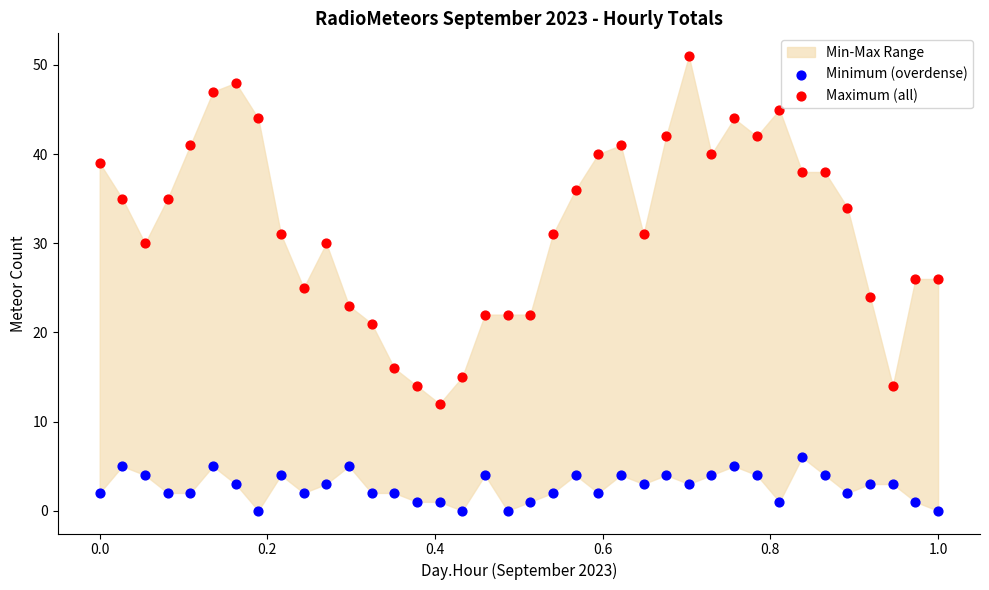

Which series reaches the minimum Y coordinate?

Minimum (overdense)